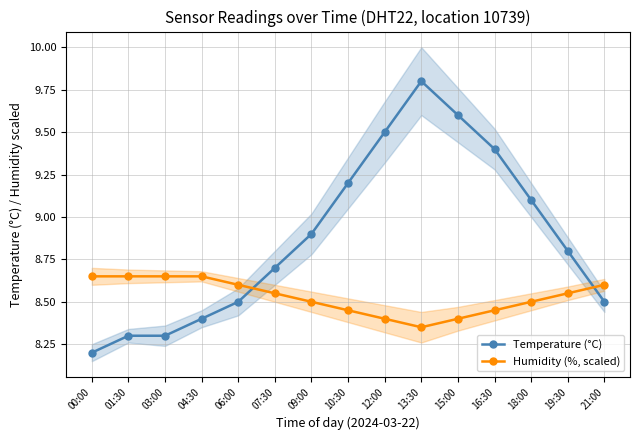

What is the difference between the second highest and minimum values in the Temperature (°C) series?

1.4